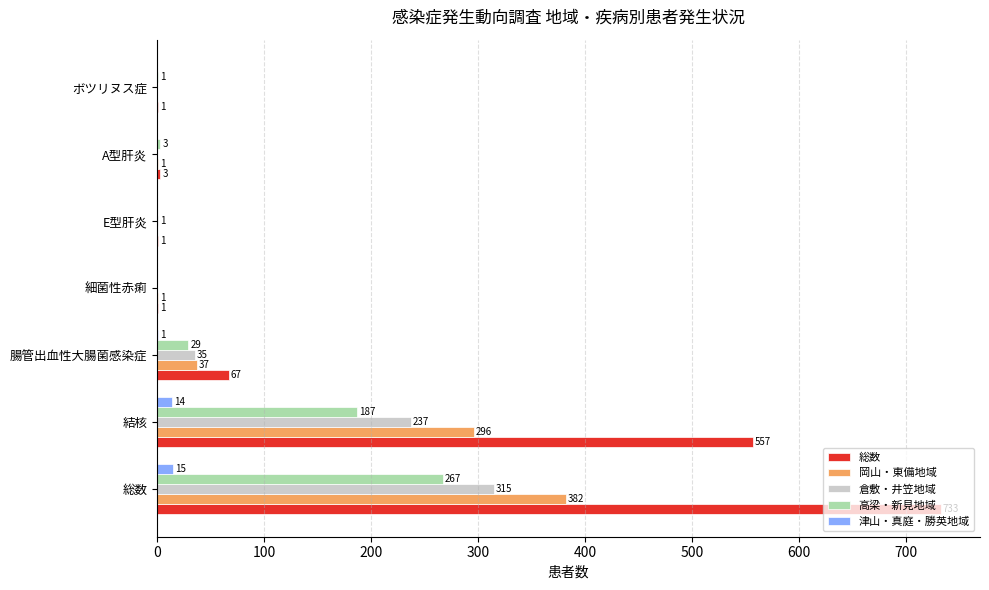

Which series has the largest range (max minus min)?

総数